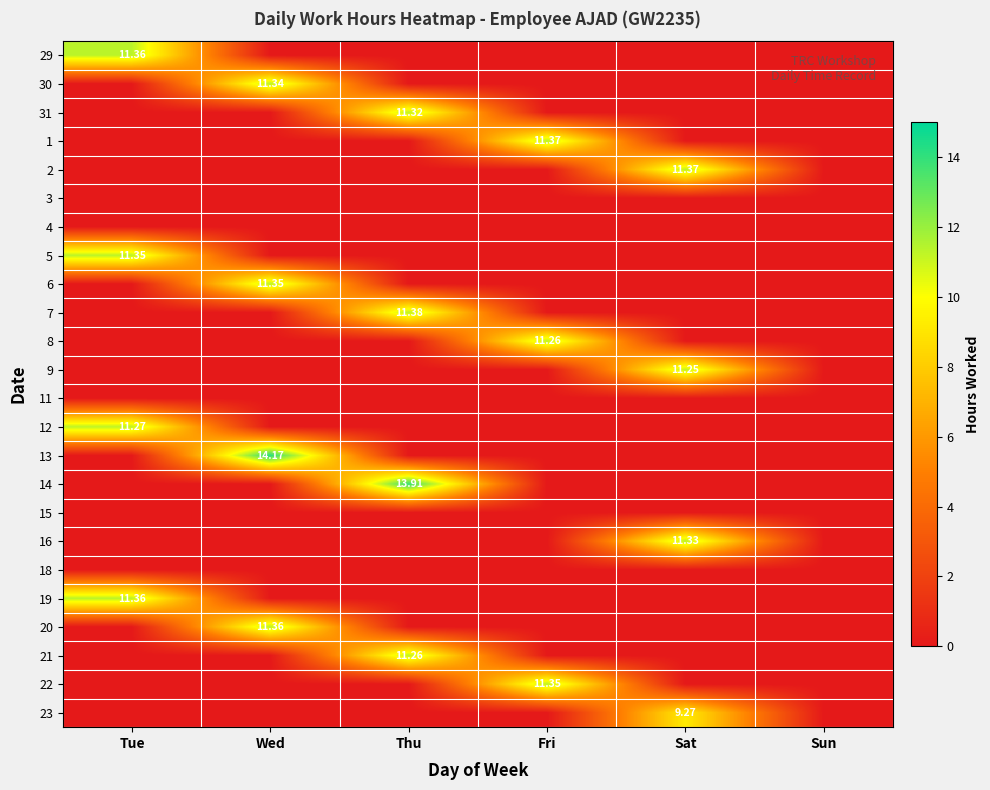

Which category has the highest value across all series?

Wed